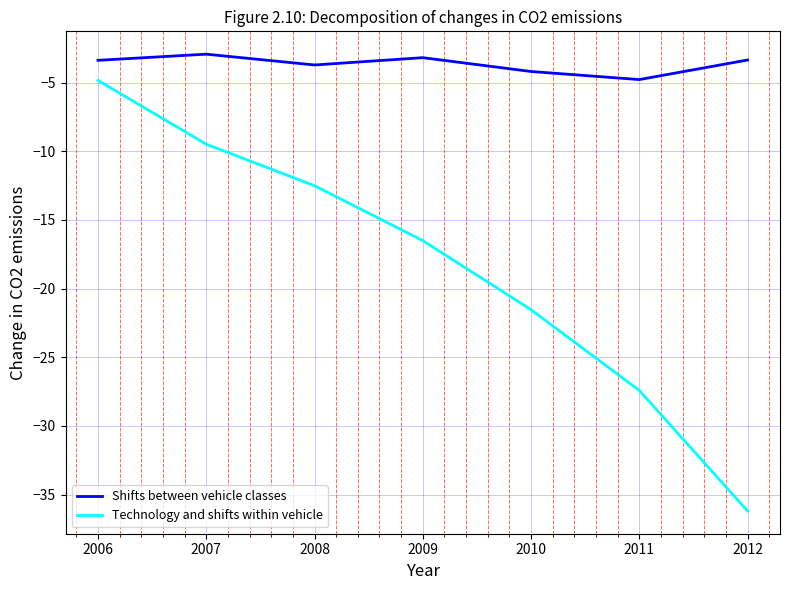

What is the average value of the Technology and shifts within vehicle series?

-18.3